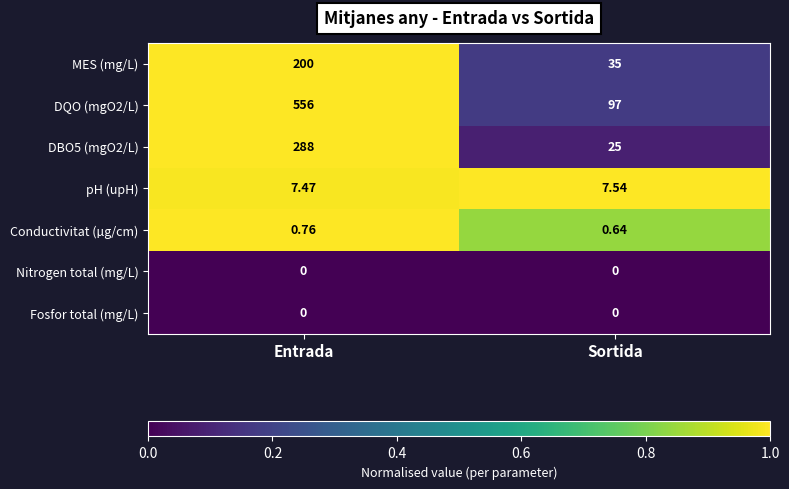

Which category has the lowest value in the DQO (mgO2/L) series?

Sortida